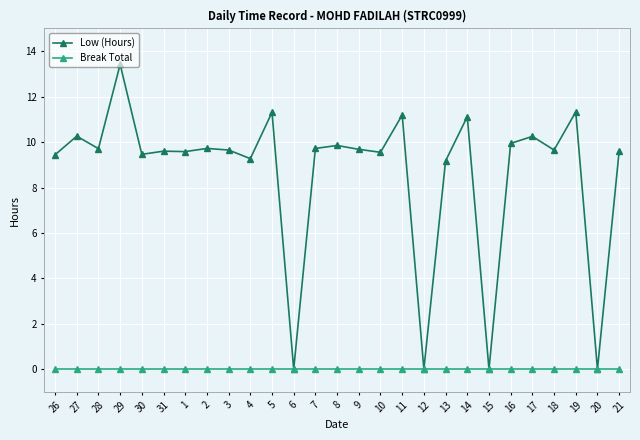

Which category has the highest value across all series?

29